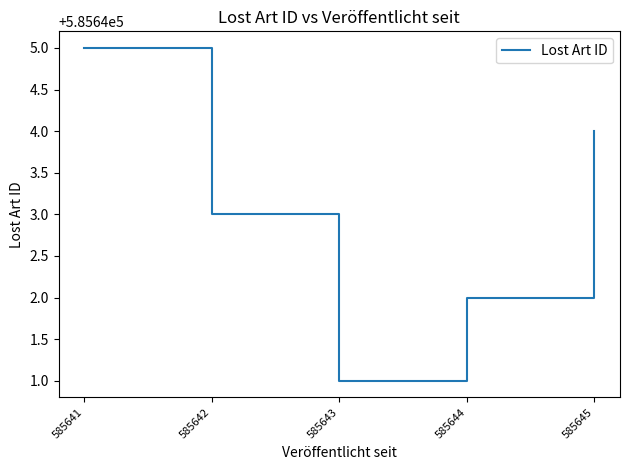

At which label is the value closest to 585643?

585642